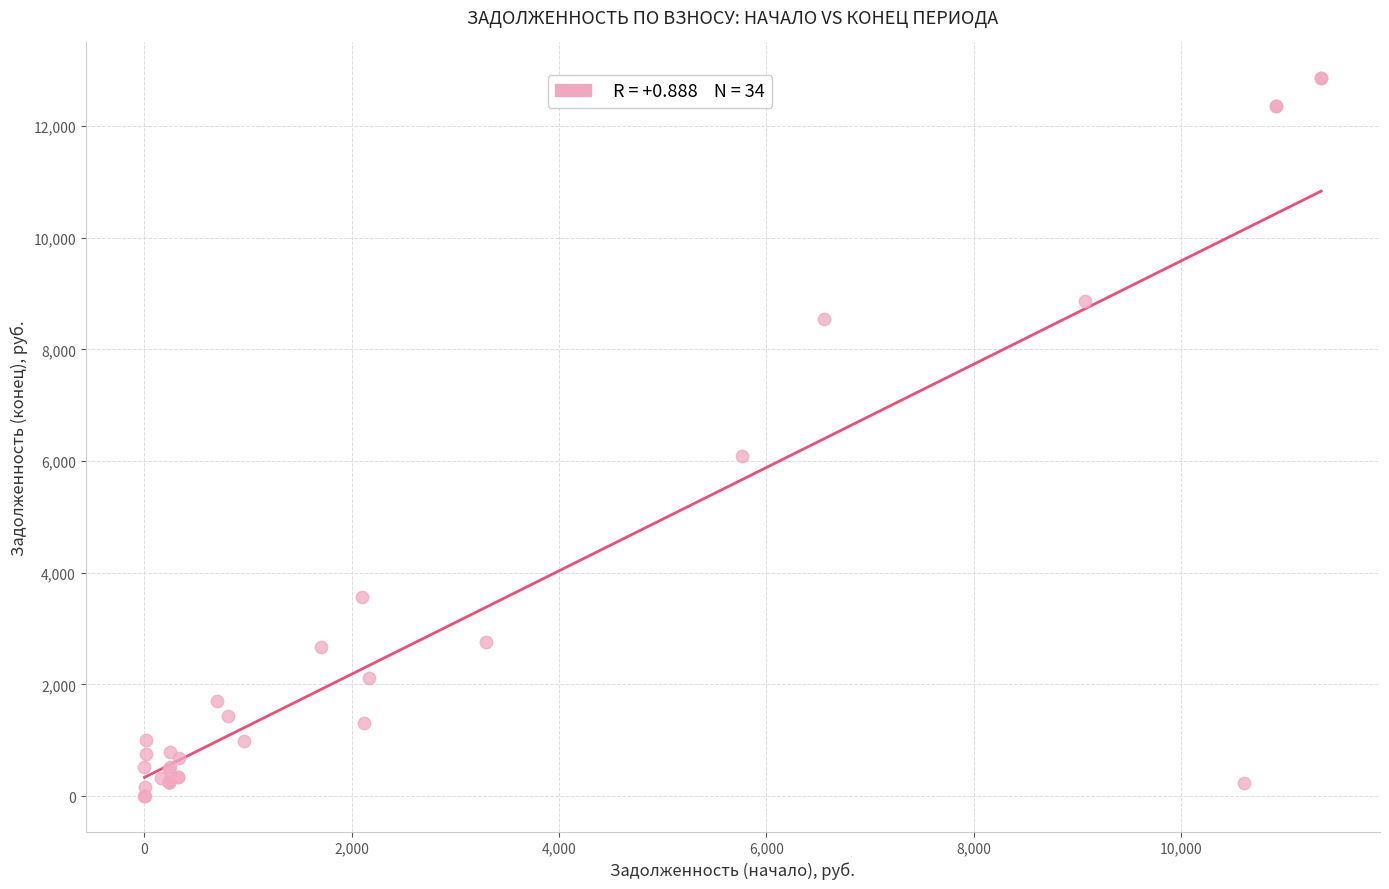

What Y value in the scatter plot is closest to 6427?

6082.5